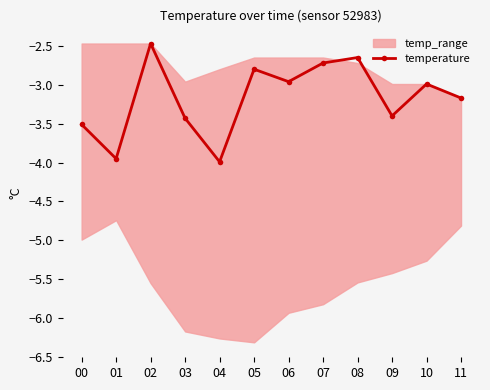

What is the difference between the maximum and minimum values?

1.5